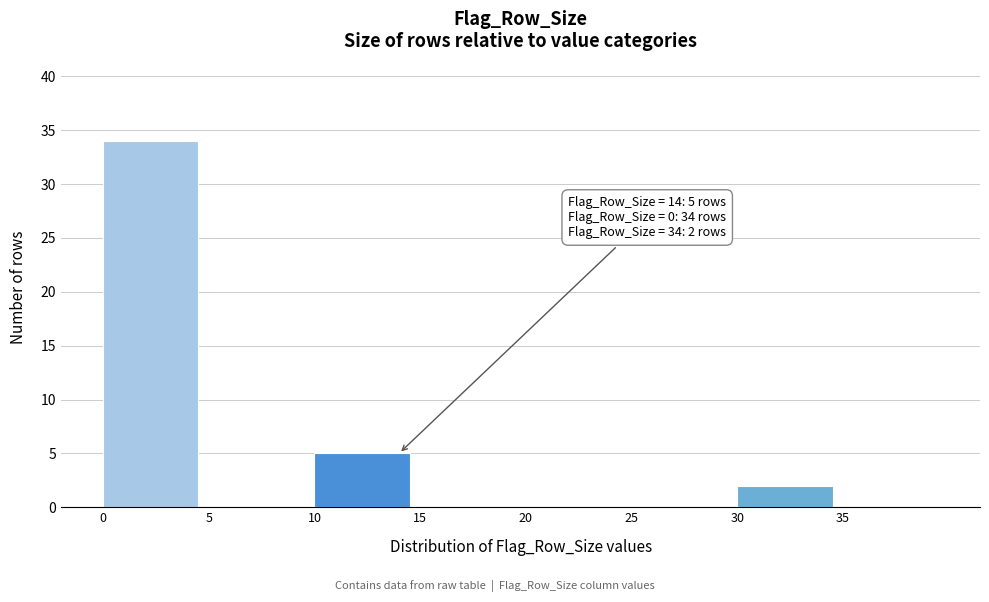

Which range on the x-axis has the tallest bar?

0 to 5